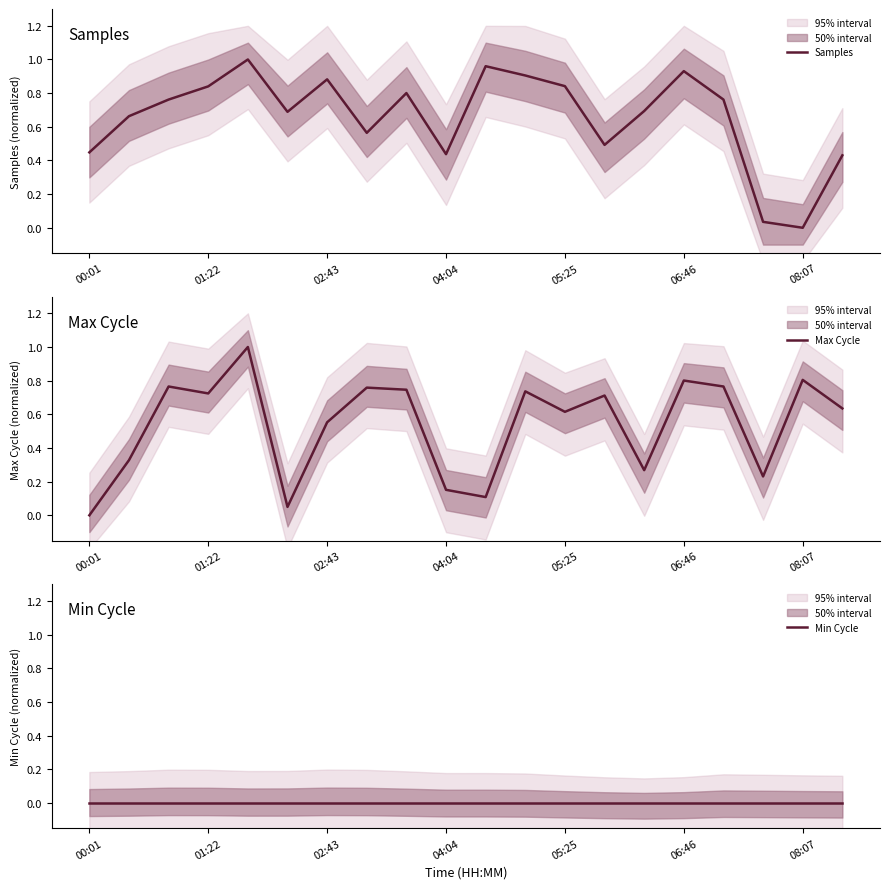

What is the maximum value shown in the chart?

1.0